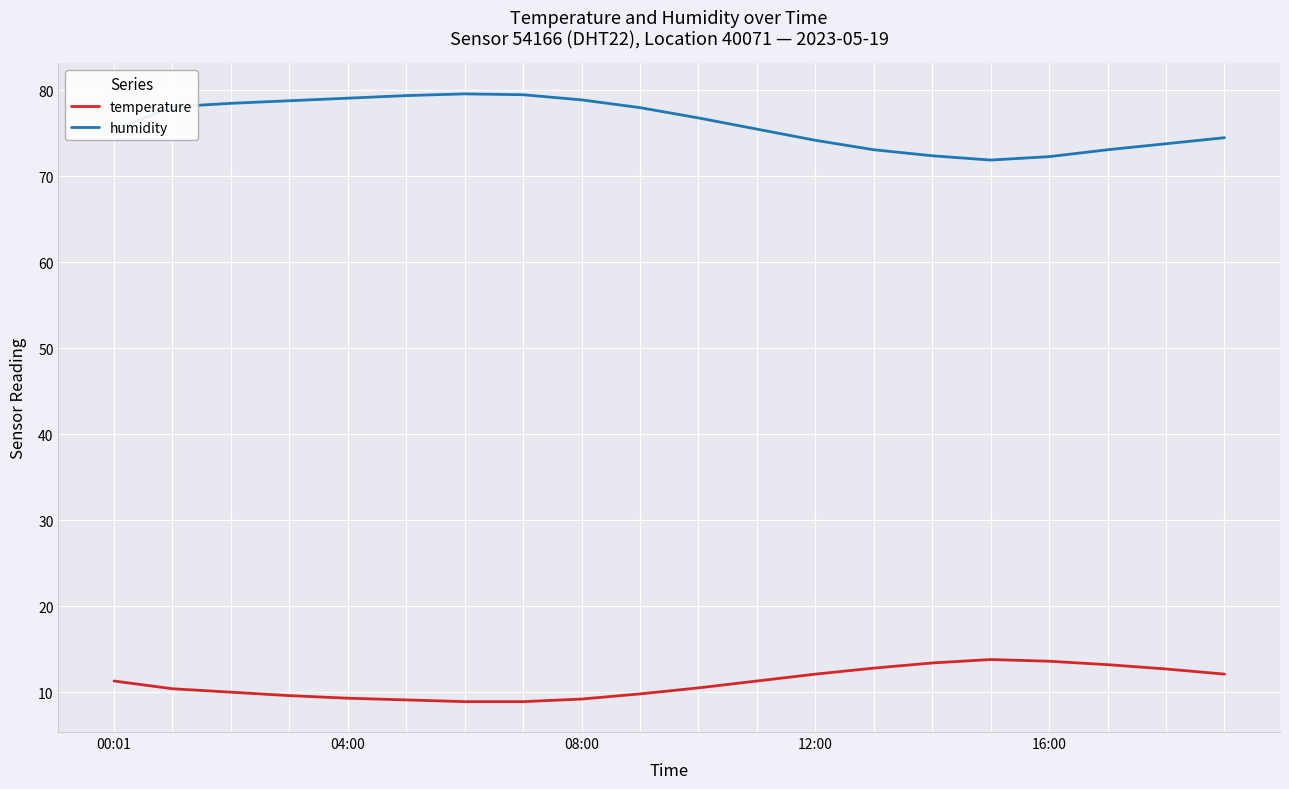

Rank the series by their maximum value, from highest to lowest.

humidity, temperature